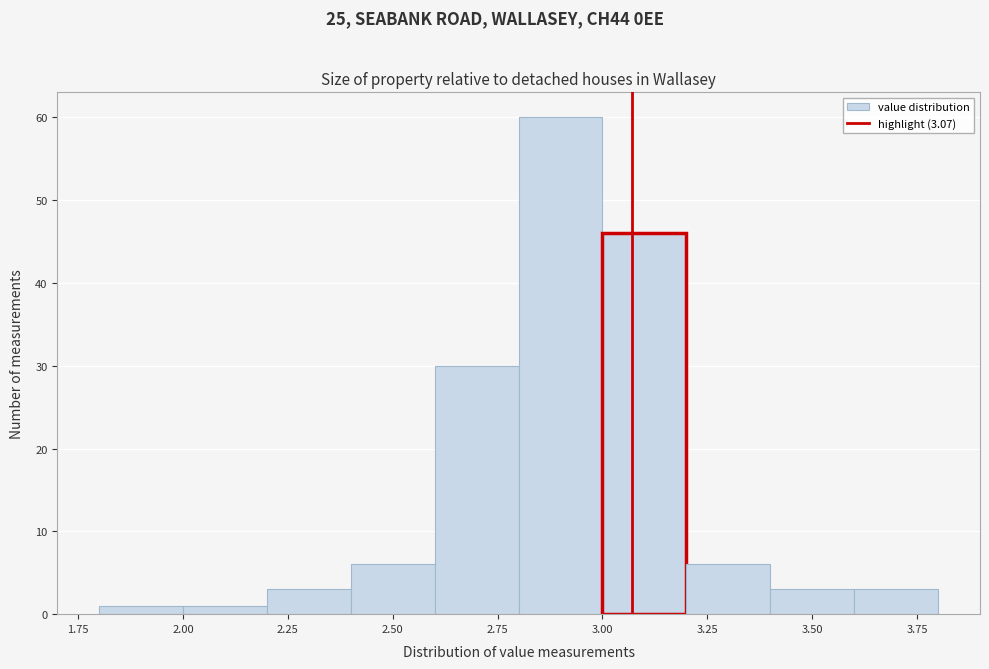

What is the height of the bar covering 2.4 to 2.6 on the x-axis? The values are not printed on the chart, so give them approximately, as read against the axis.

6